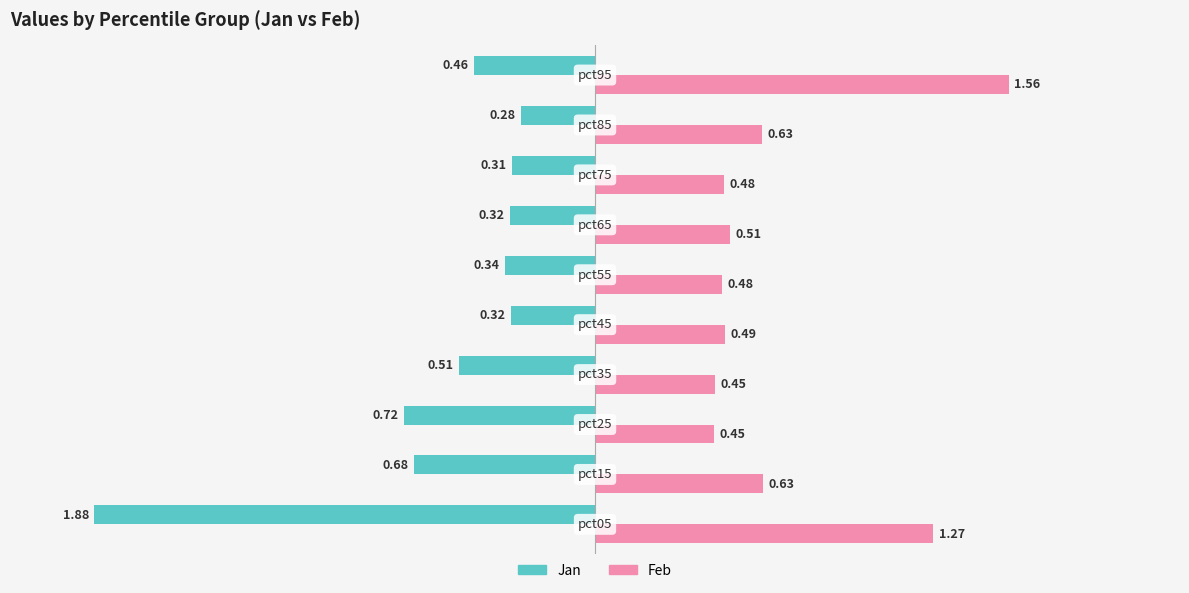

Which series has the largest total across all categories?

Feb